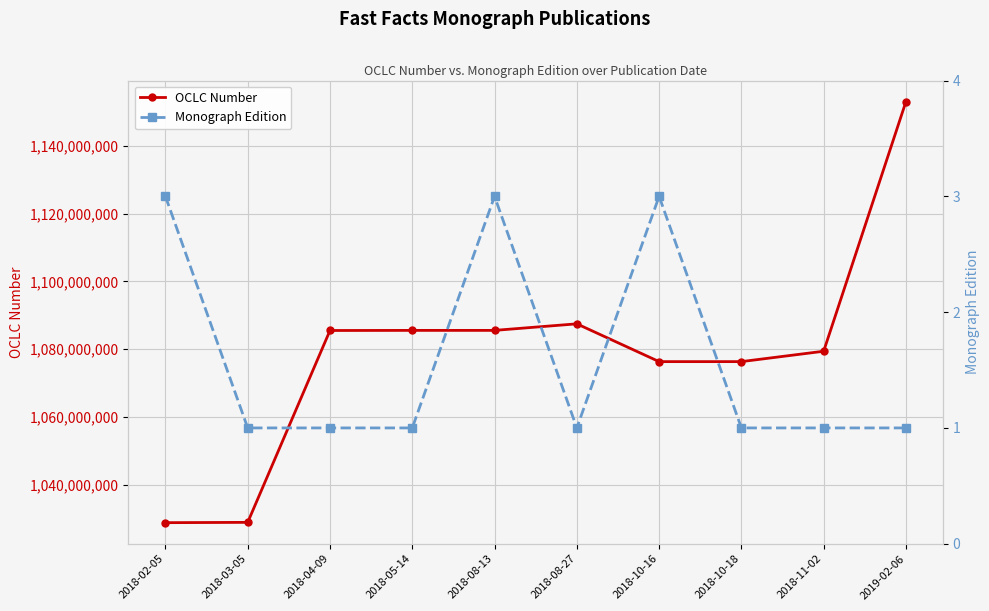

What is the highest value of the OCLC Number series?

1153062539